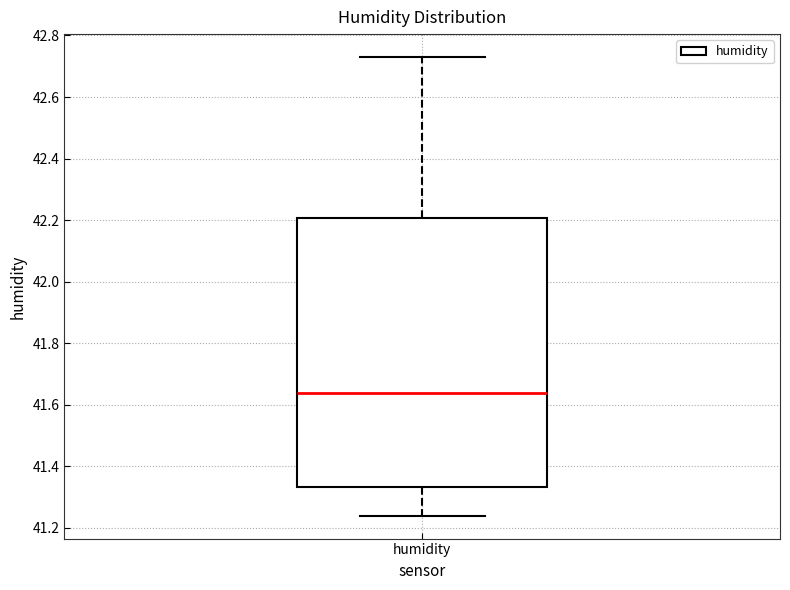

Where does the median line of the box for humidity sit on the y-axis? The values are not printed on the chart, so give them approximately, as read against the axis.

41.64